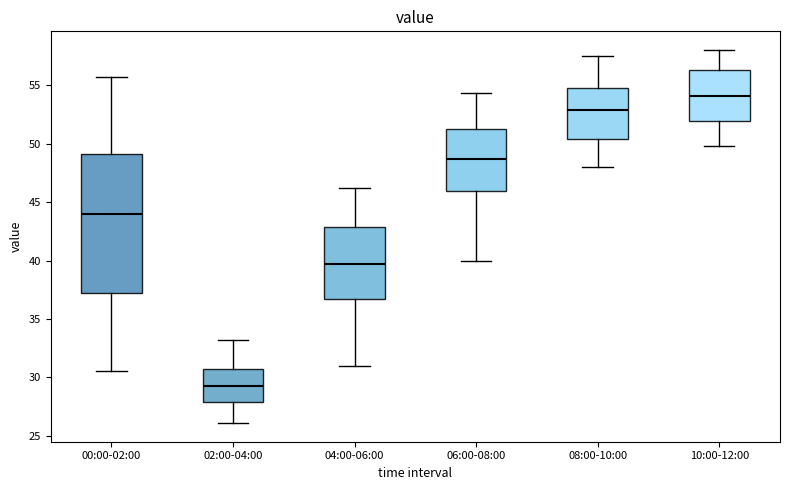

Reading left to right, transcribe this box plot: for each box, give where its median line is, the range the box spans, and where its two whiskers end, as read against the y-axis. The values are not printed on the chart, so give them approximately, as read against the axis.

00:00-02:00: median 44.0, box 37.0 to 49.0, whiskers 30.5 to 55.5
02:00-04:00: median 29.5, box 28.0 to 30.5, whiskers 26.0 to 33.0
04:00-06:00: median 39.5, box 37.0 to 43.0, whiskers 31.0 to 46.0
06:00-08:00: median 48.5, box 46.0 to 51.5, whiskers 40.0 to 54.5
08:00-10:00: median 53.0, box 50.5 to 54.5, whiskers 48.0 to 57.5
10:00-12:00: median 54.0, box 52.0 to 56.5, whiskers 50.0 to 58.0